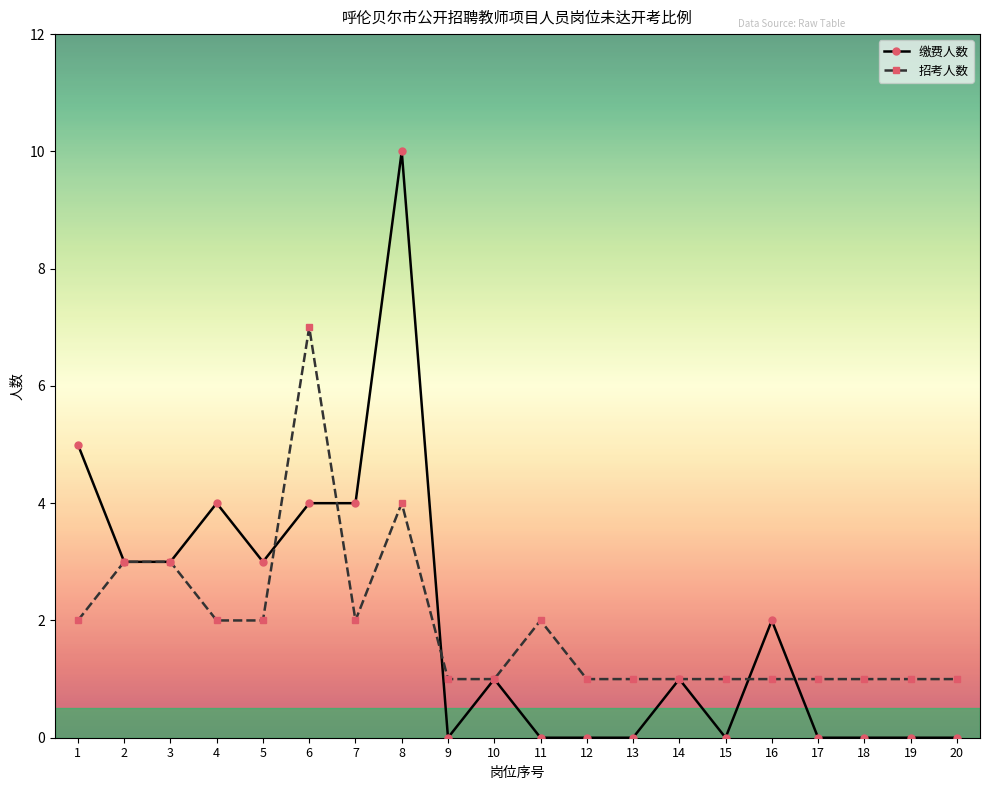

What is the spread (max minus min) of values at 9?

1